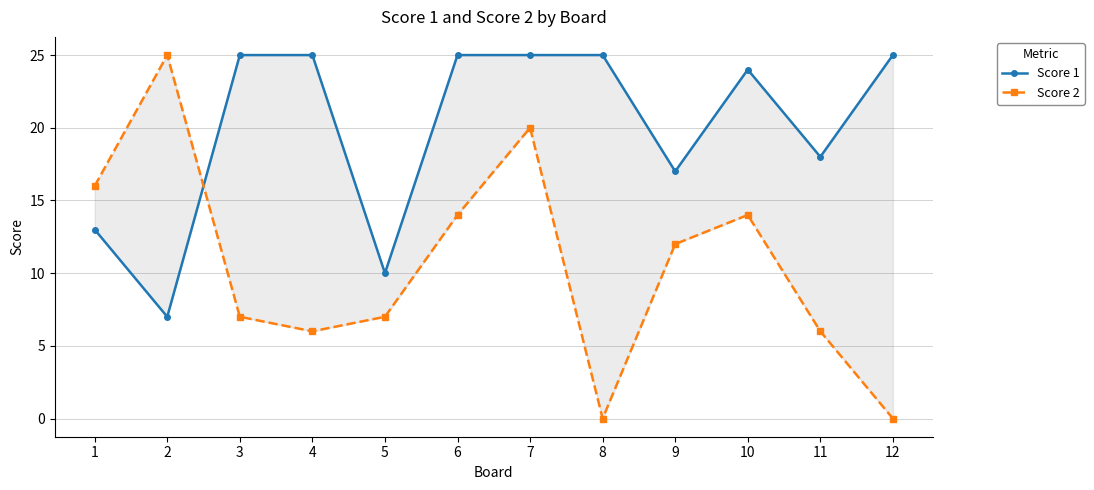

What is the difference between the second highest and minimum values in the Score 2 series?

20